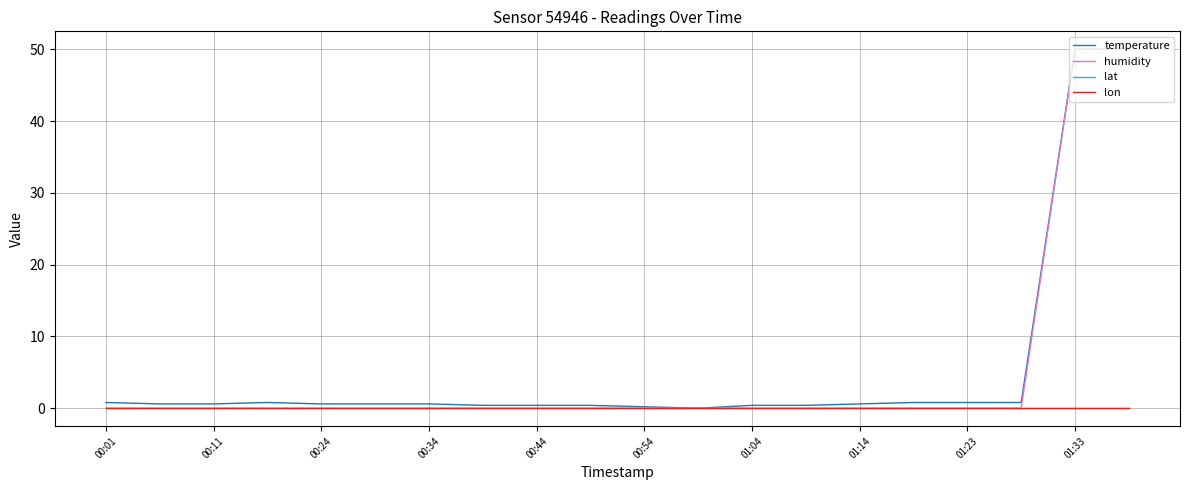

At how many categories does at least one series exceed 0?

19